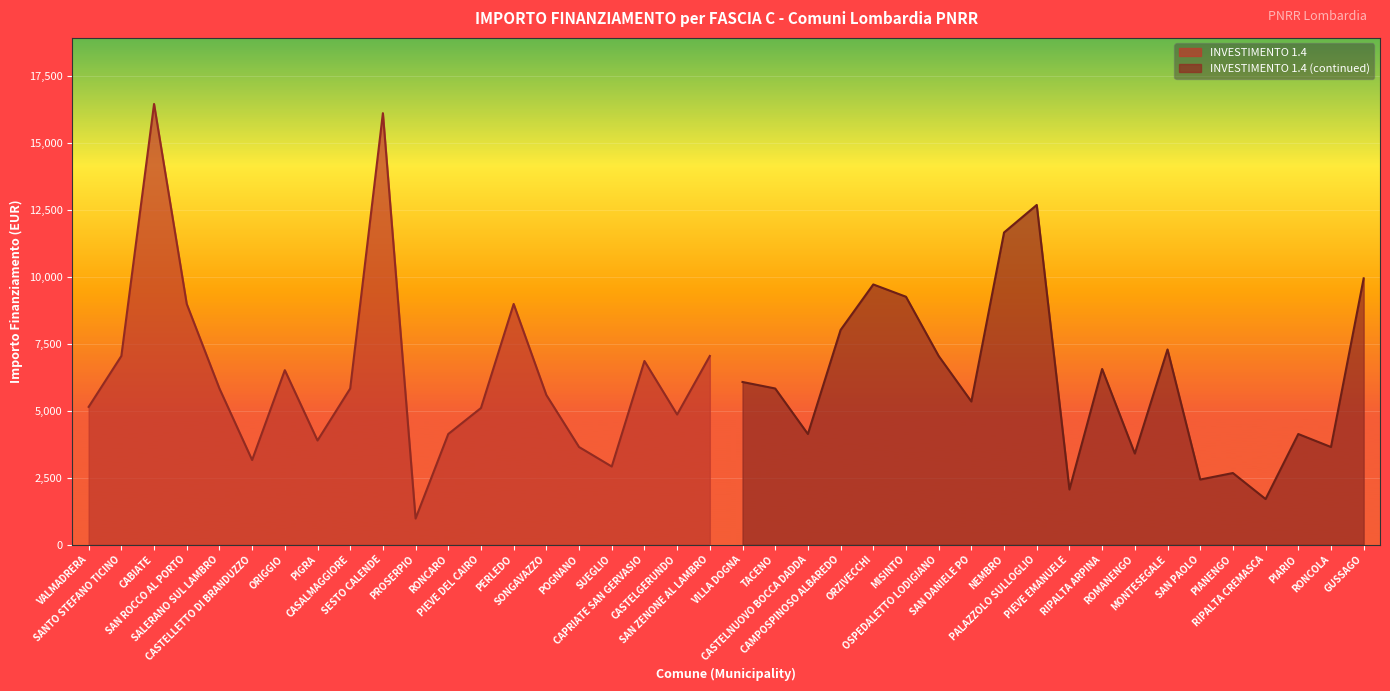

What are all the series names shown in the legend?

INVESTIMENTO 1.4, INVESTIMENTO 1.4 (continued)